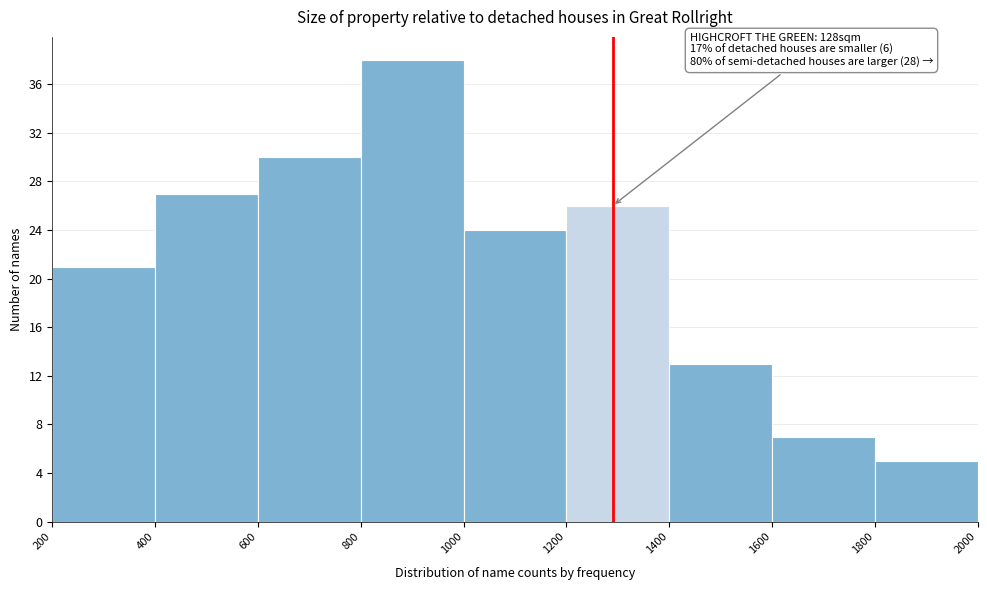

Which range on the x-axis has the tallest bar?

800 to 1000